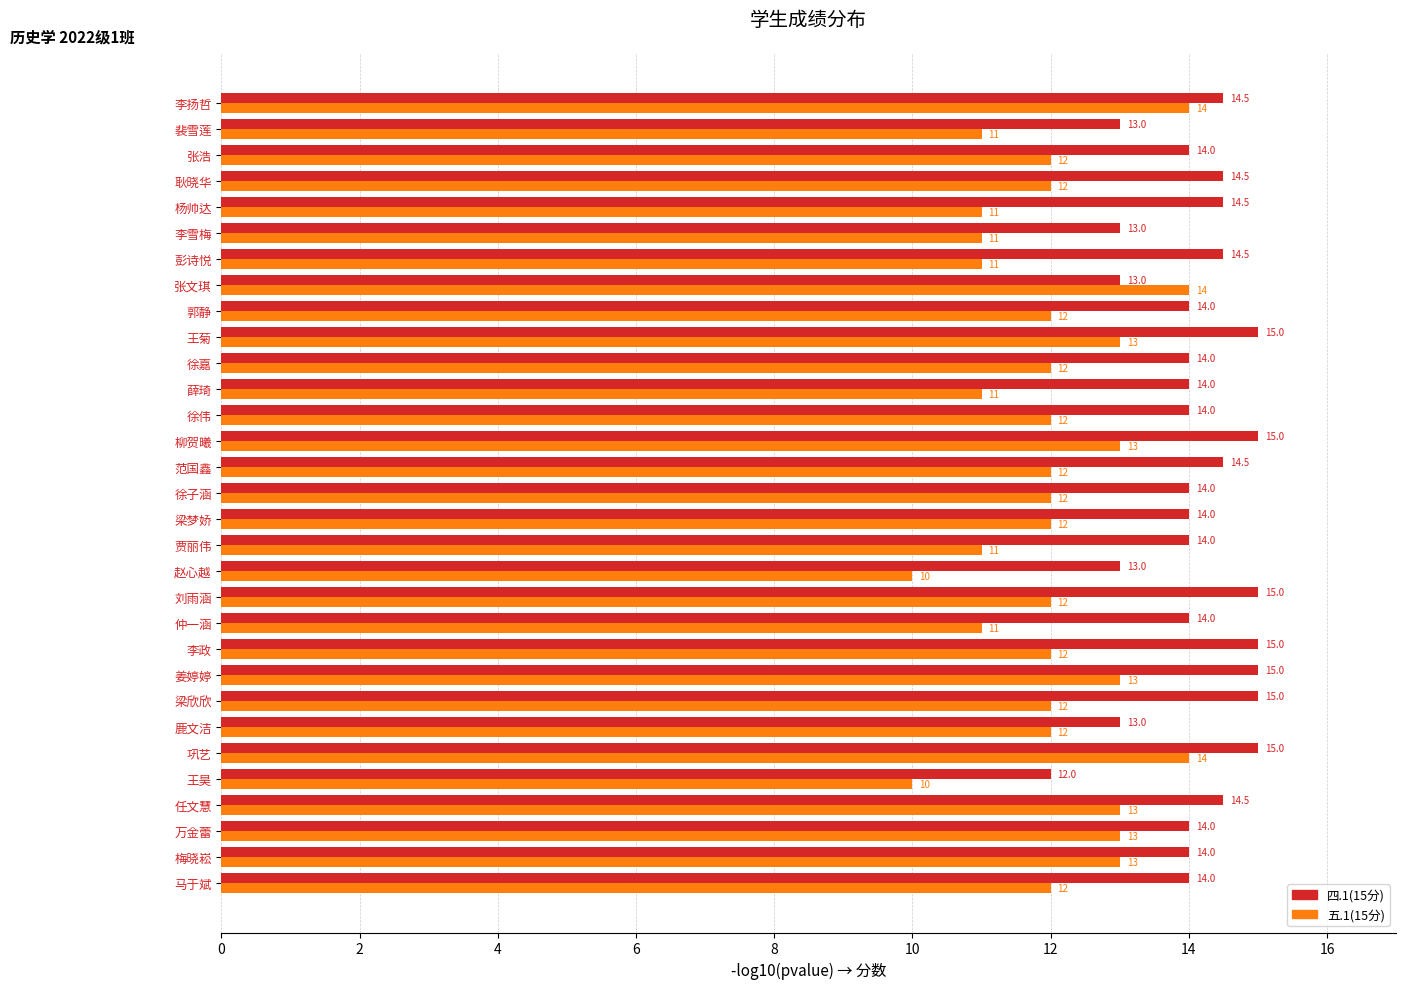

Is the value of 四.1(15分) at 姜婷婷 greater than the value of 五.1(15分) at 张浩?

Yes